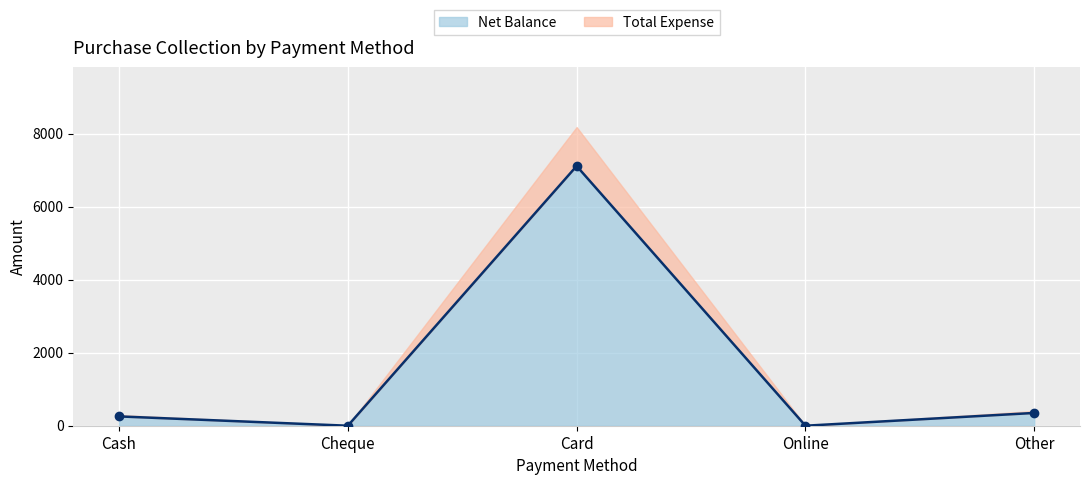

Rank the categories by value from lowest to highest.

Cheque, Online, Cash, Other, Card